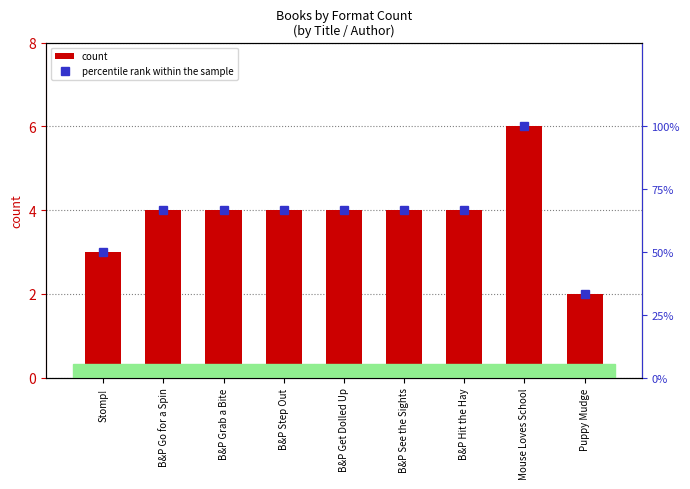

Reading left to right, transcribe all the data shown in this chart.

count: Stomp!=3.0	B&P Go for a Spin=4.0	B&P Grab a Bite=4.0	B&P Step Out=4.0	B&P Get Dolled Up=4.0	B&P See the Sights=4.0	B&P Hit the Hay=4.0	Mouse Loves School=6.0	Puppy Mudge=2.0
percentile rank within the sample: Stomp!=50.0	B&P Go for a Spin=66.7	B&P Grab a Bite=66.7	B&P Step Out=66.7	B&P Get Dolled Up=66.7	B&P See the Sights=66.7	B&P Hit the Hay=66.7	Mouse Loves School=100.0	Puppy Mudge=33.3